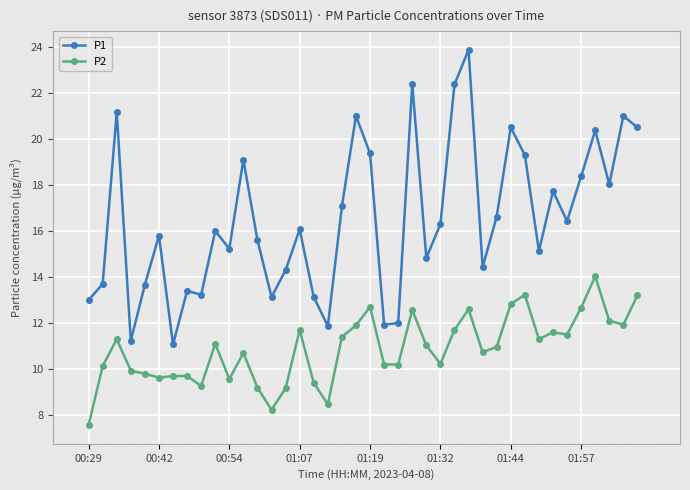

Does the chart display data point markers on the line(s)?

Yes